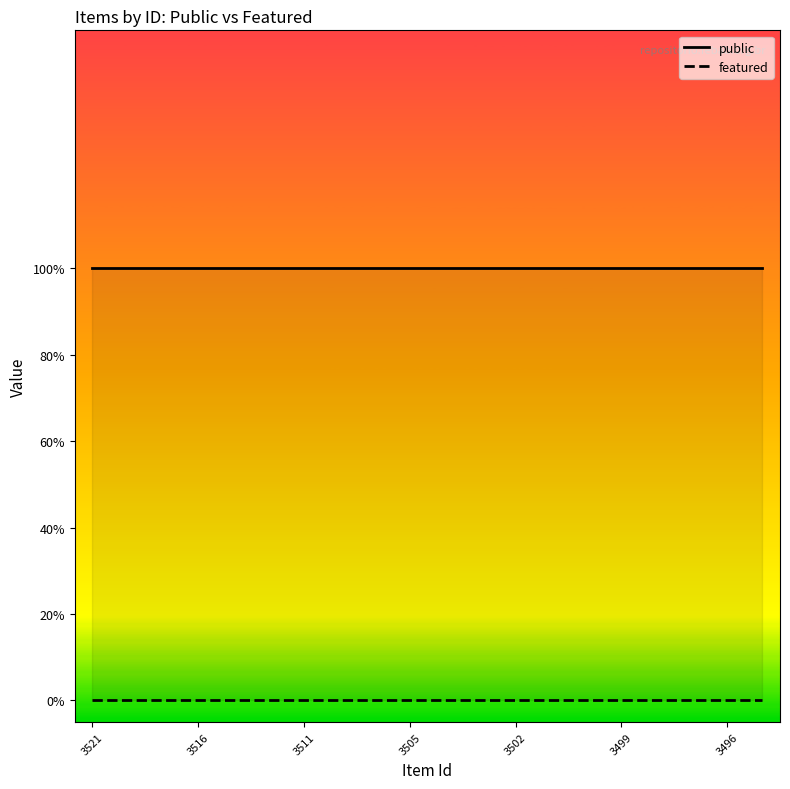

Which series has the largest total across all categories?

public